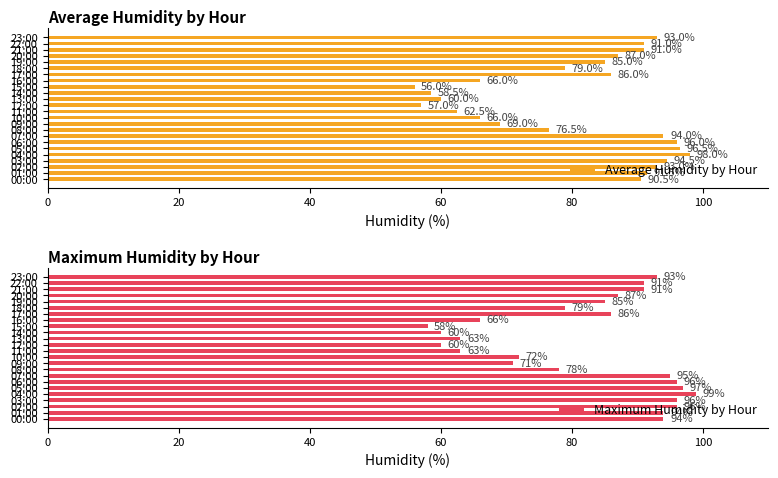

How many bars are there in total?

48